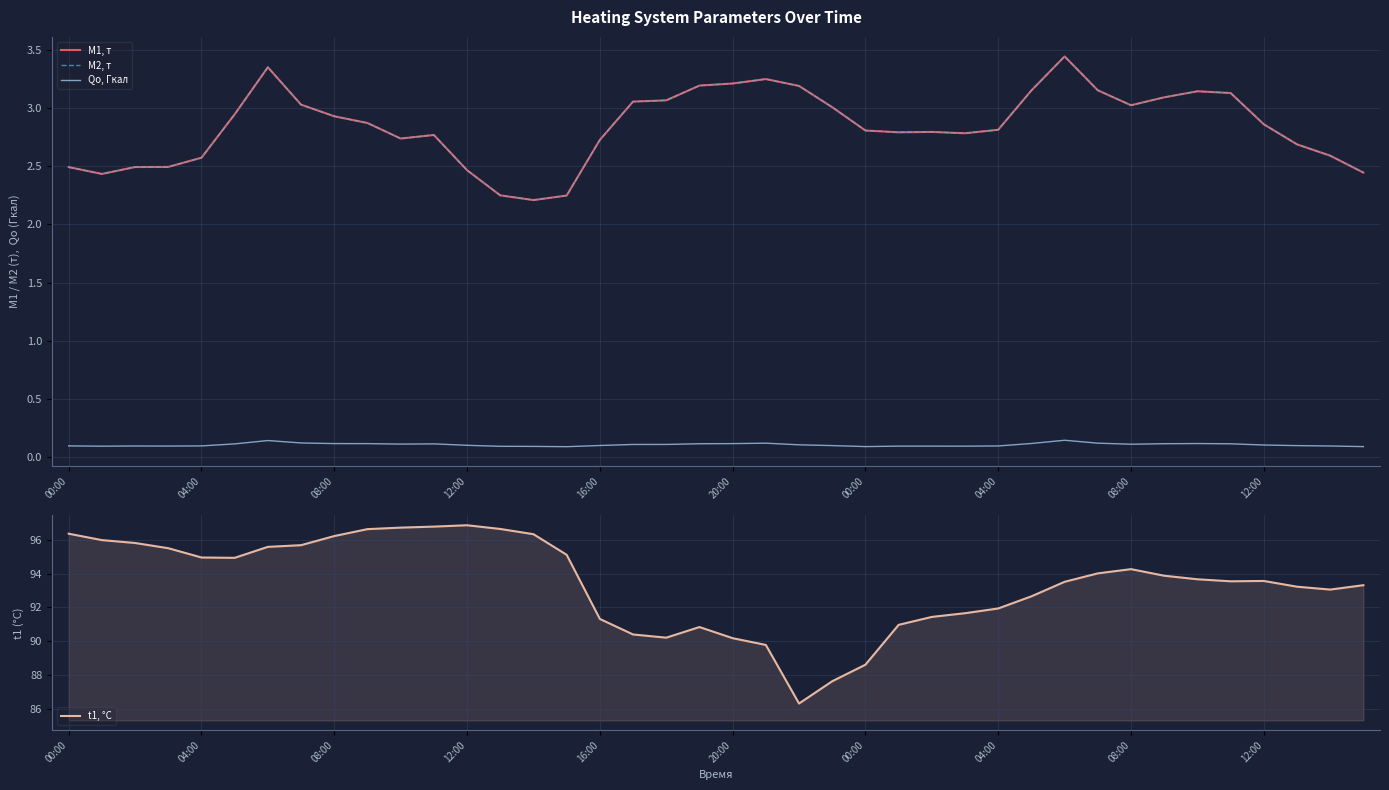

The t1, °C series shows 91.4 at 26. True or false?

True